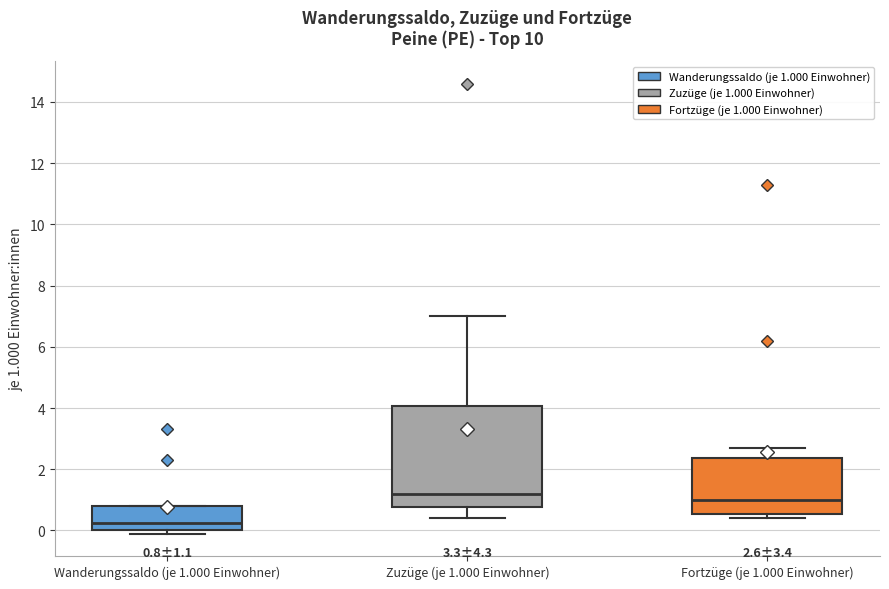

Comparing the boxes themselves (not the whiskers), which one is the tallest?

Zuzüge (je 1.000 Einwohner)